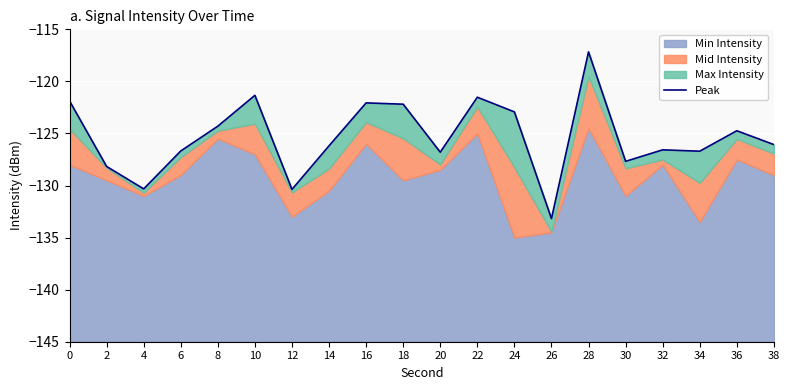

What is the value of the 15th point from the left?

-117.2